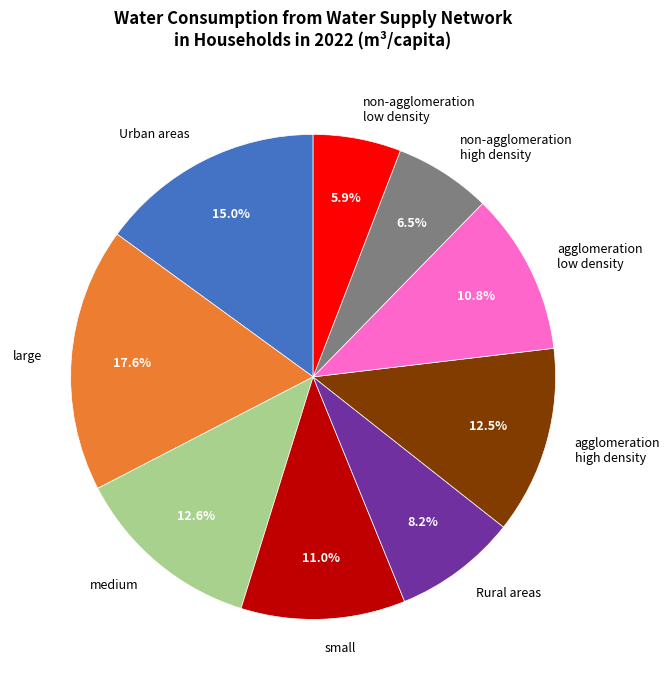

How many slices are in this pie chart?

9